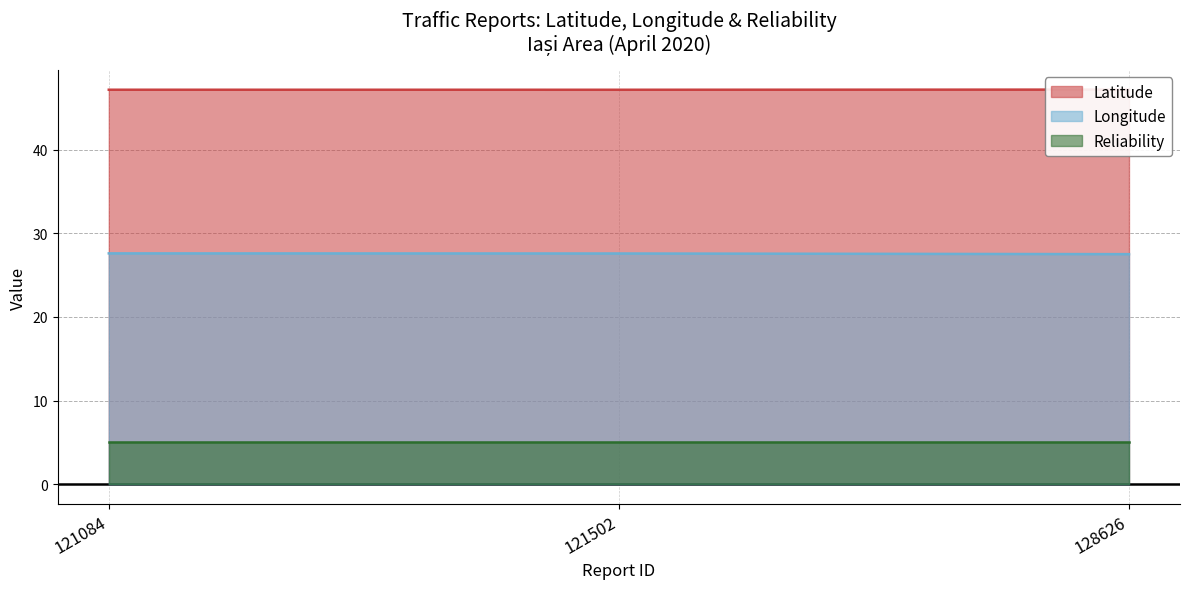

What is the difference between the maximum and minimum values in the Longitude series?

0.1